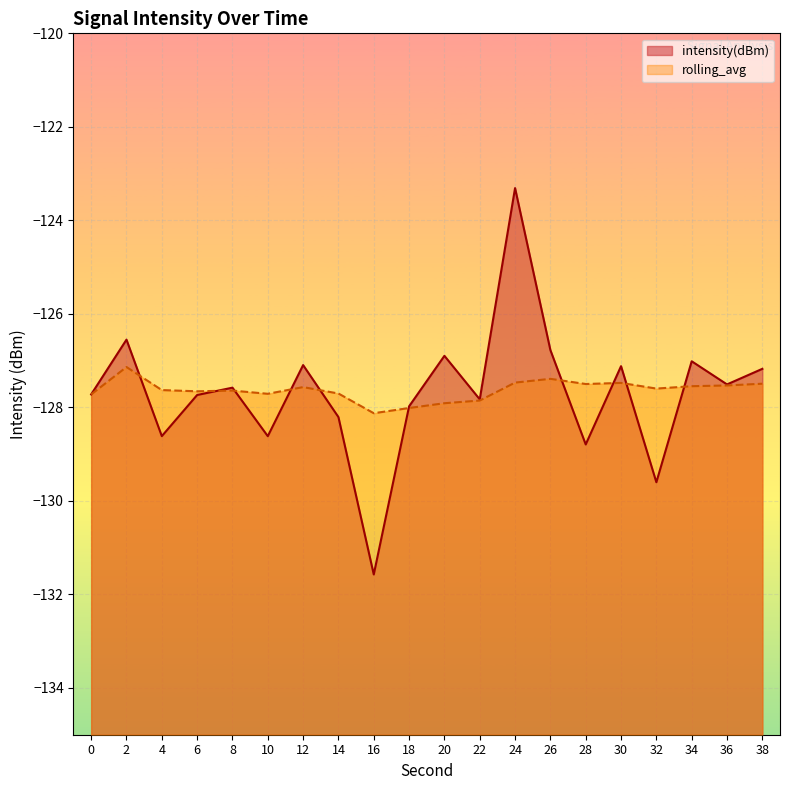

True or false: rolling_avg has a value of -127.9 at 20.

True